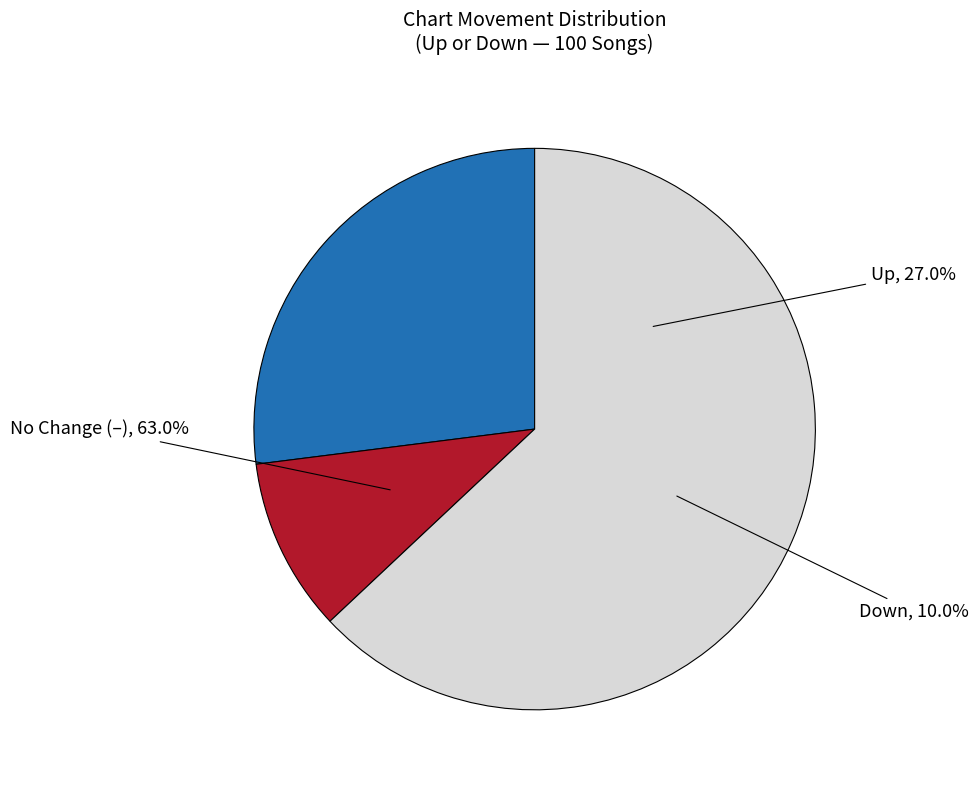

Which category has the biggest portion of the pie?

-